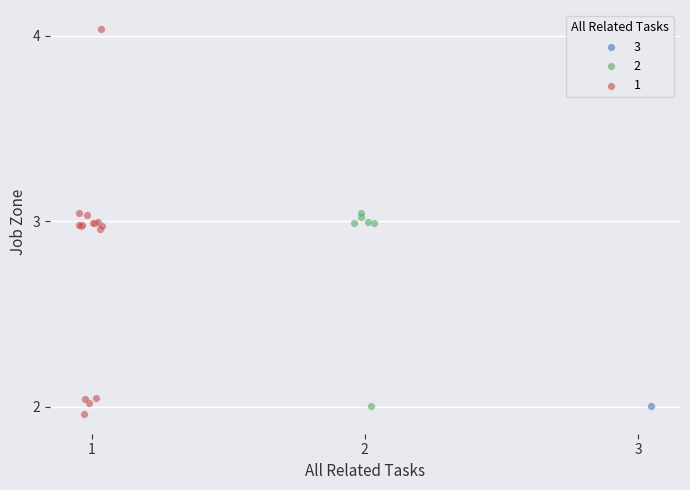

Which series contains the highest Y value?

1